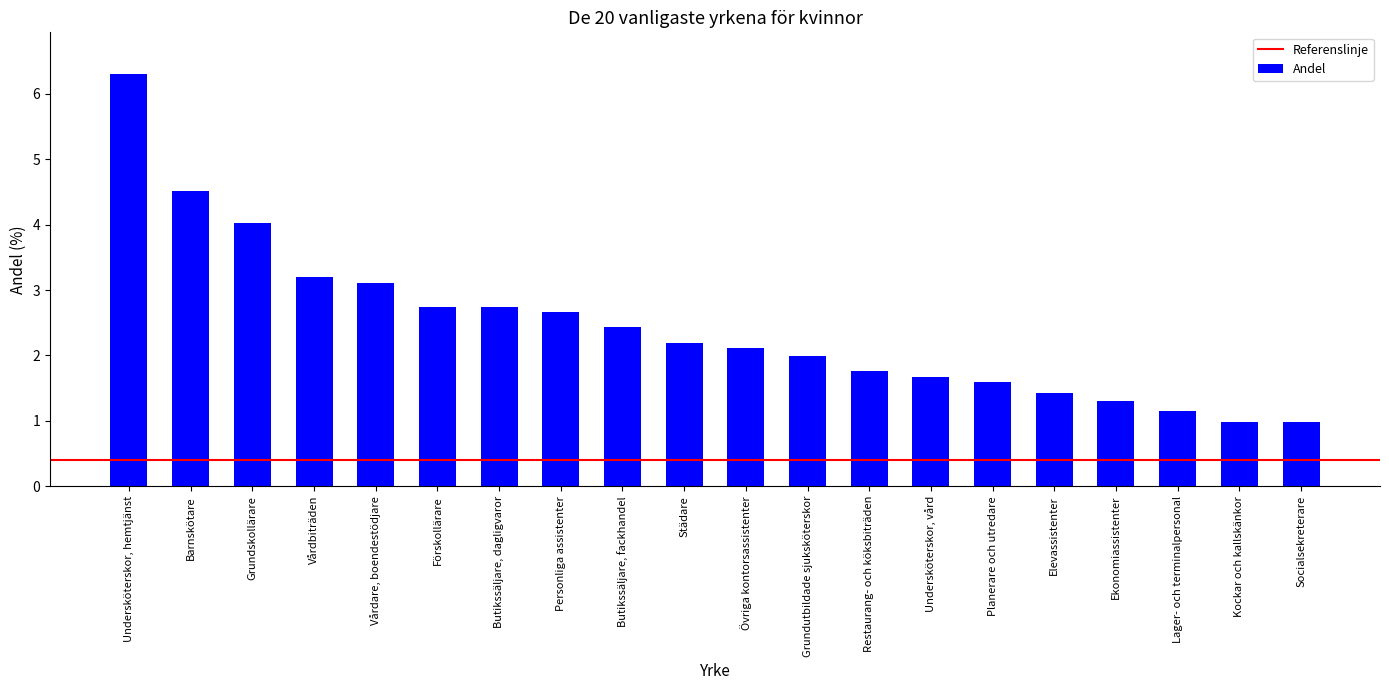

At which label does the data first exceed 2?

Undersköterskor, hemtjänst